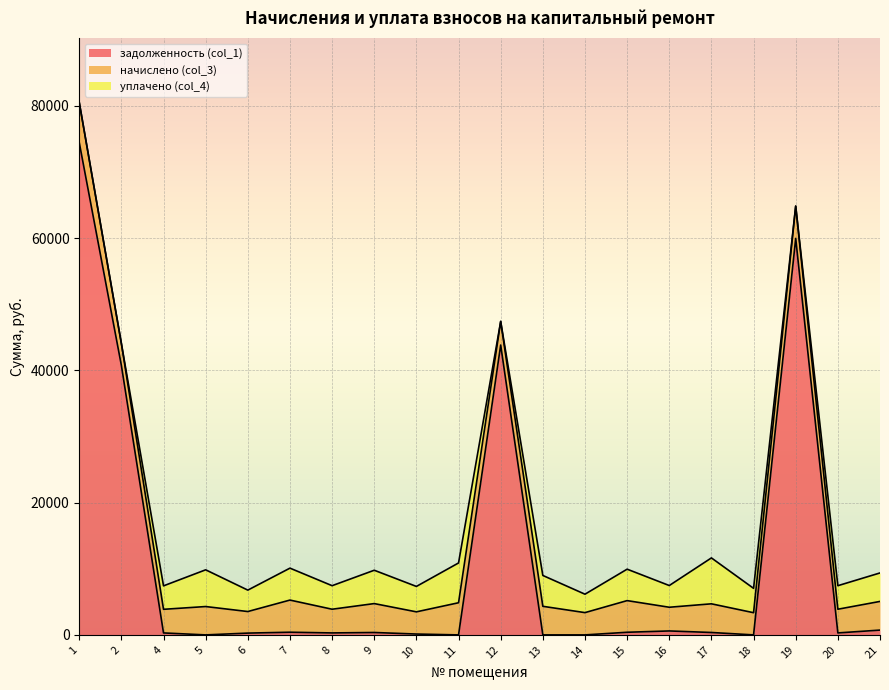

Which label corresponds to the smallest value in the chart?

5